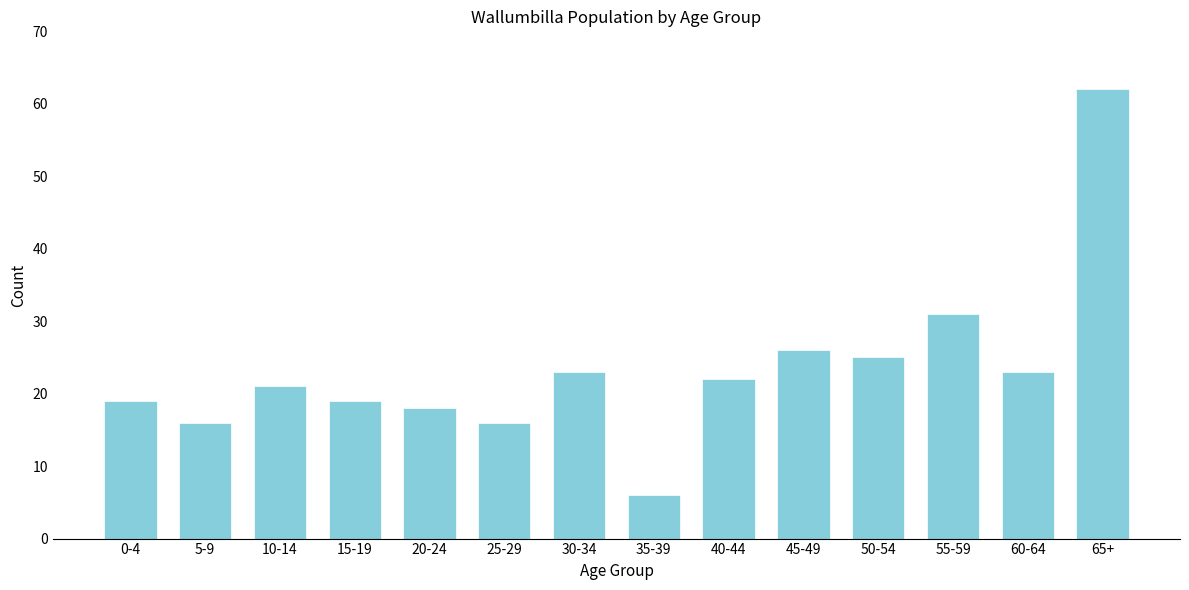

Reading left to right, transcribe all the data shown in this chart.

0-4=19	5-9=16	10-14=21	15-19=19	20-24=18	25-29=16	30-34=23	35-39=6	40-44=22	45-49=26	50-54=25	55-59=31	60-64=23	65+=62